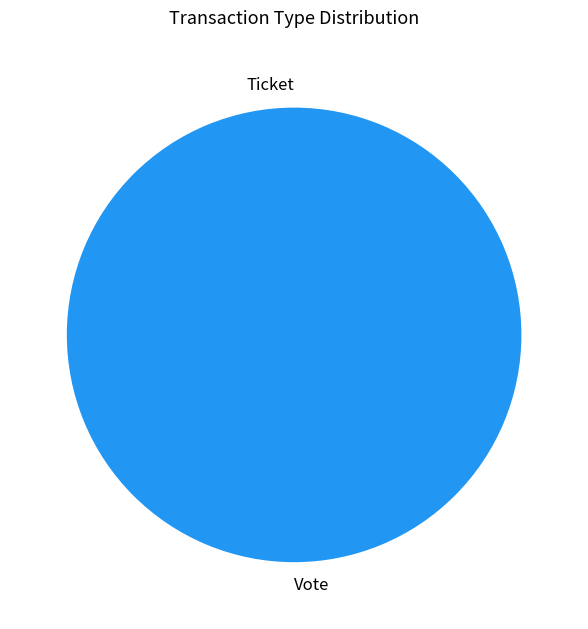

To the nearest percent, what is the combined percentage of Vote and Ticket?

100%